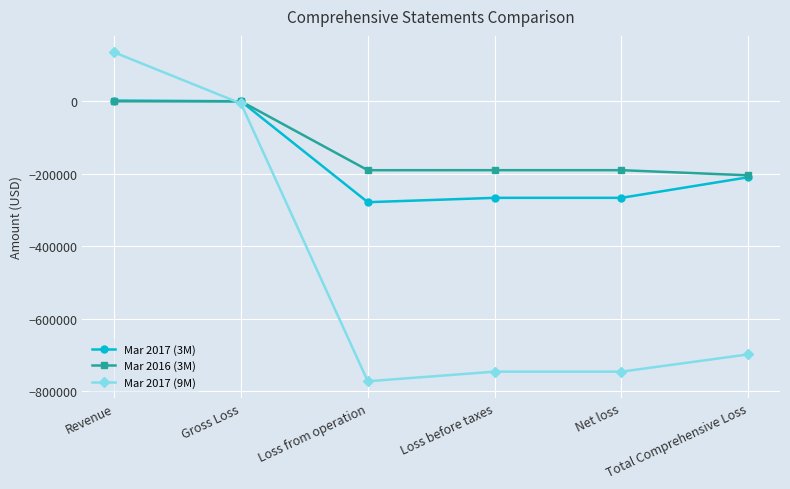

At Loss before taxes, list the series in order from smallest to largest.

Mar 2017 (9M), Mar 2017 (3M), Mar 2016 (3M)